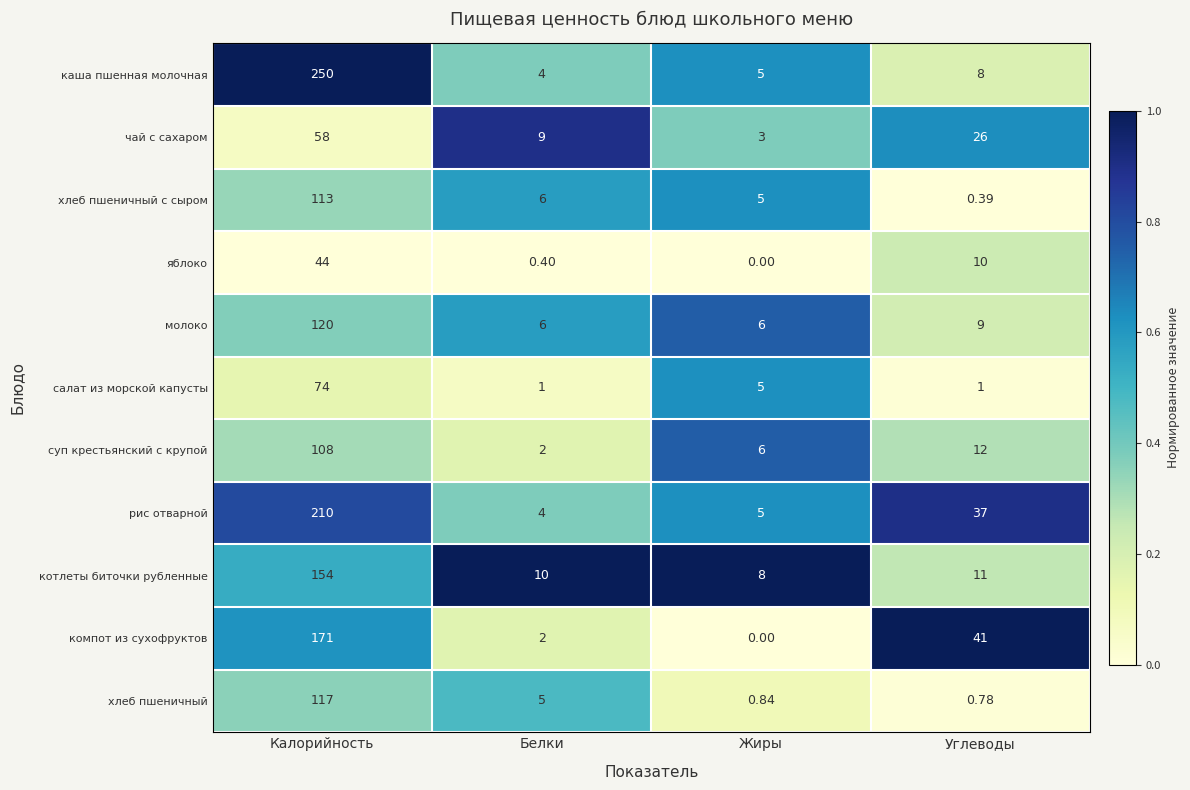

Rank the series at Углеводы from lowest to highest value.

хлеб пшеничный с сыром, хлеб пшеничный, салат из морской капусты, каша пшенная молочная, молоко, яблоко, котлеты биточки рубленные, суп крестьянский с крупой, чай с сахаром, рис отварной, компот из сухофруктов